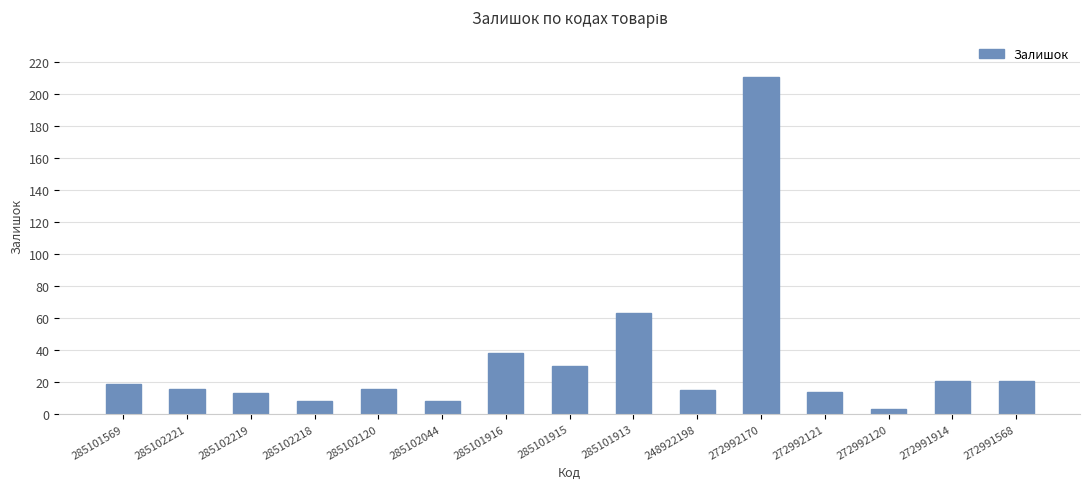

The chart shows a value of 211 at 272992170. True or false?

True